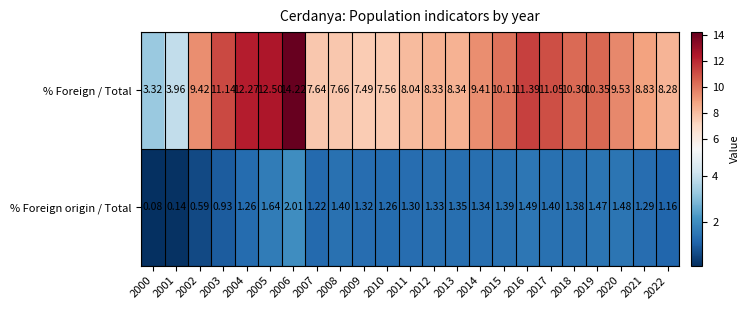

Between 2006 and 2010, which series saw the biggest shift?

% Foreign / Total